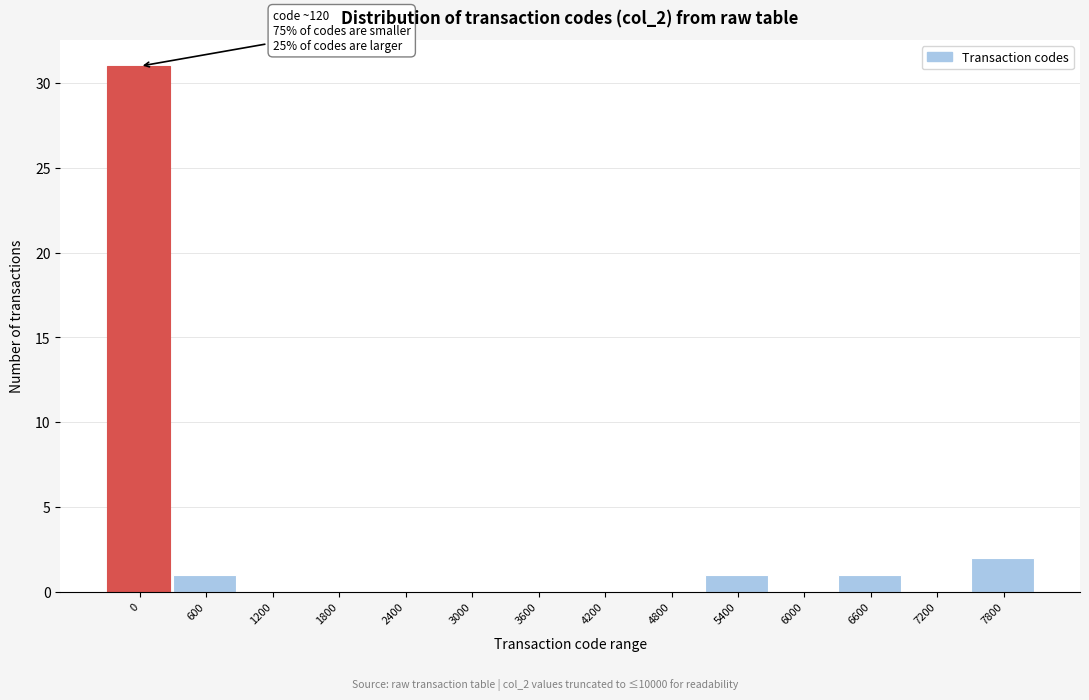

Reading left to right, what are all the values shown in this chart?

0=31	600=1	1200=0	1800=0	2400=0	3000=0	3600=0	4200=0	4800=0	5400=1	6000=0	6600=1	7200=0	7800=2